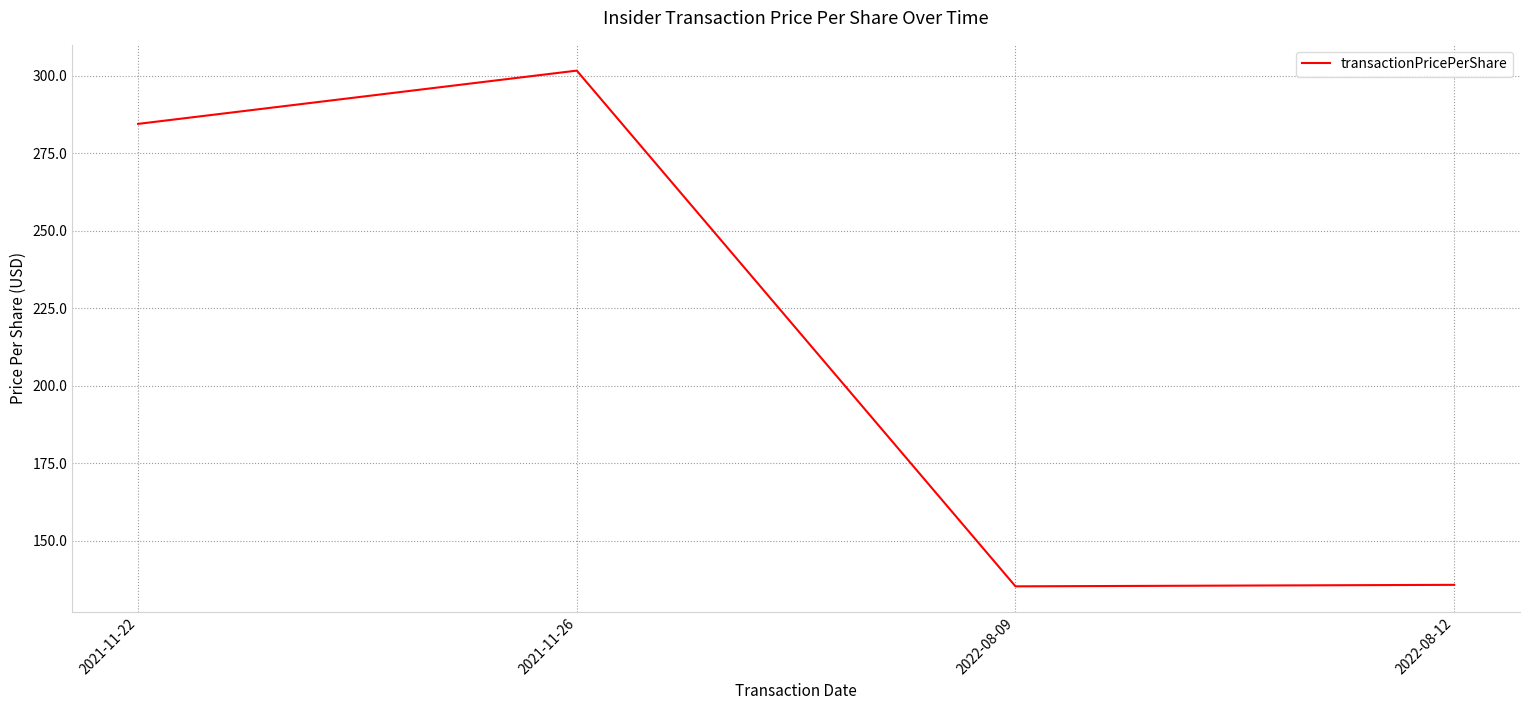

The value at 2021-11-26 is 147.5. True or false?

False